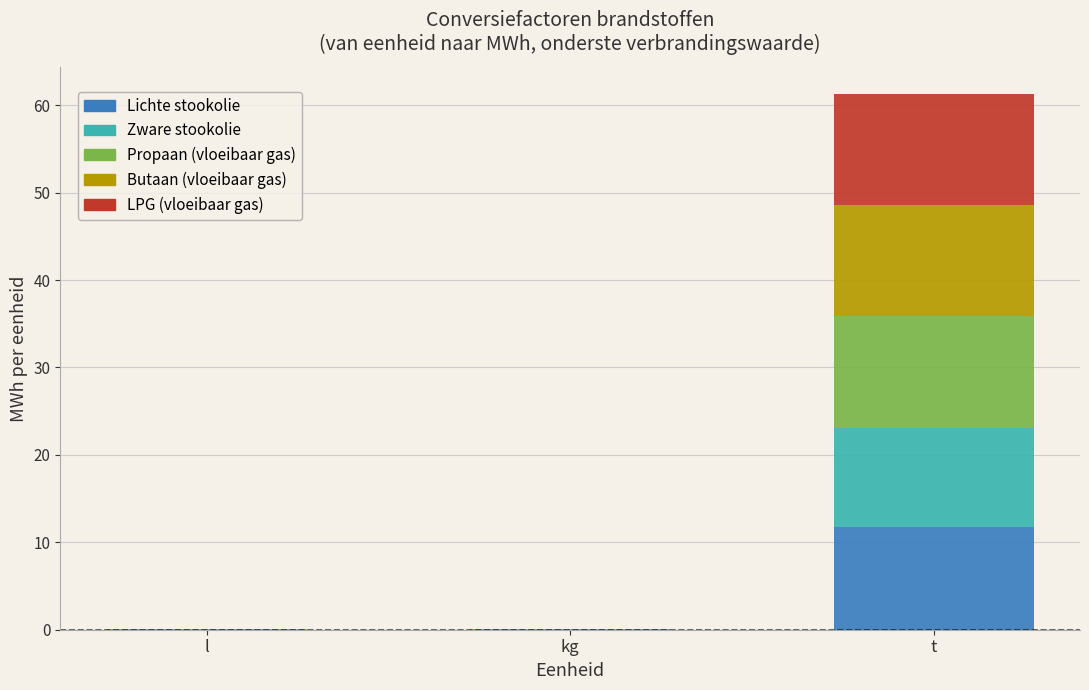

At which category is the sum across all series the highest?

t